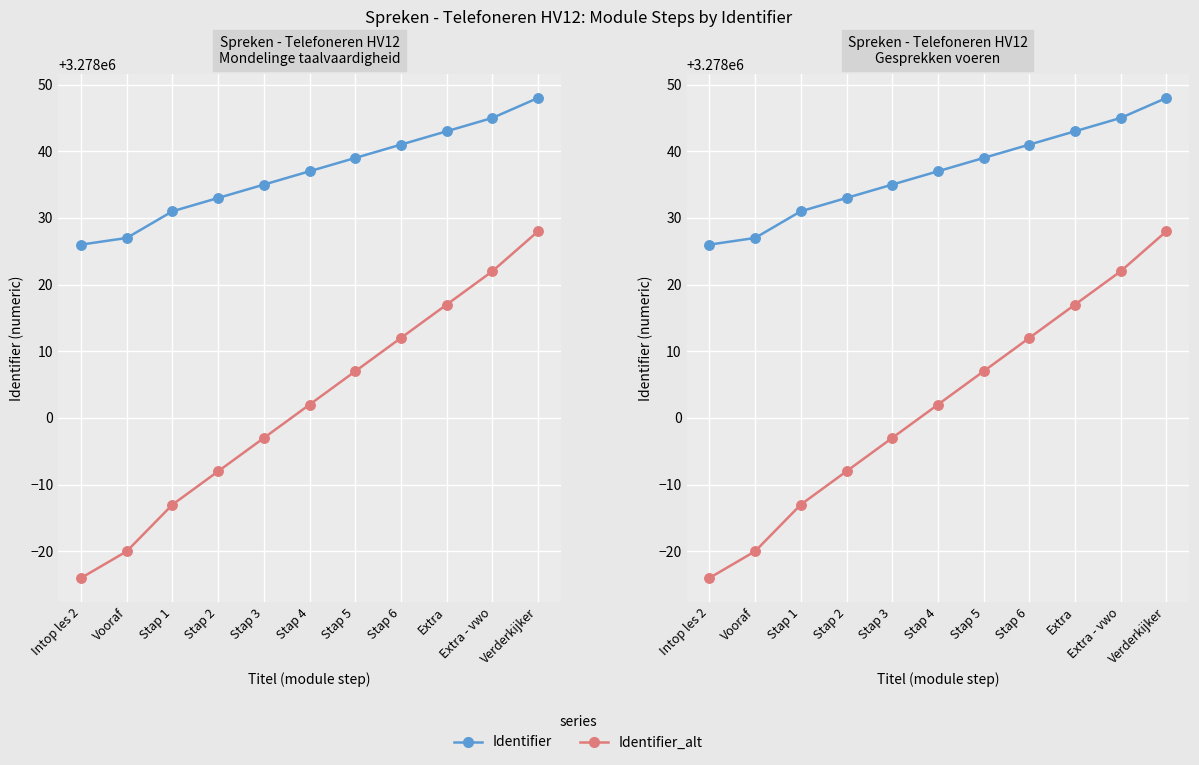

Which series has the widest spread of values?

Identifier_alt